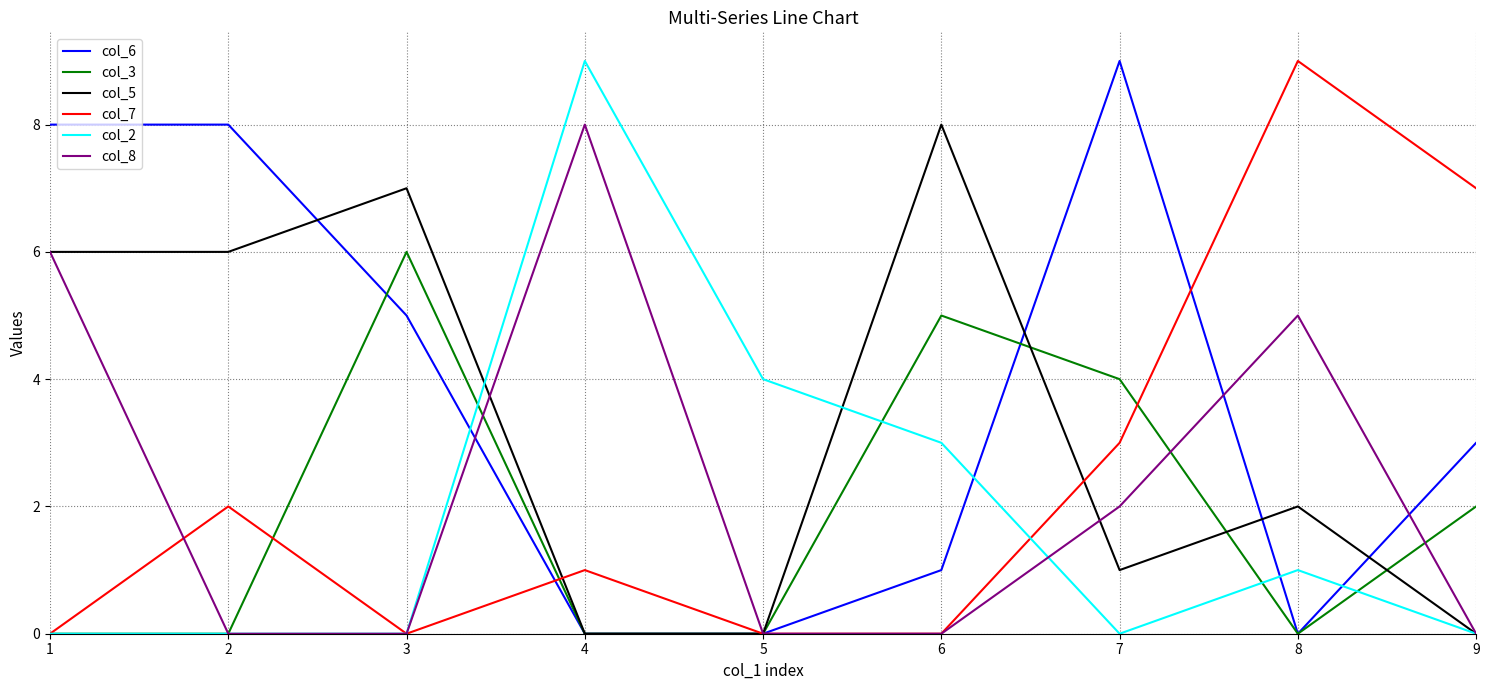

Reading left to right, list all the values displayed in this chart.

col_6: 8	8	5	0	0	1	9	0	3
col_3: 0	0	6	0	0	5	4	0	2
col_5: 6	6	7	0	0	8	1	2	0
col_7: 0	2	0	1	0	0	3	9	7
col_2: 0	0	0	9	4	3	0	1	0
col_8: 6	0	0	8	0	0	2	5	0